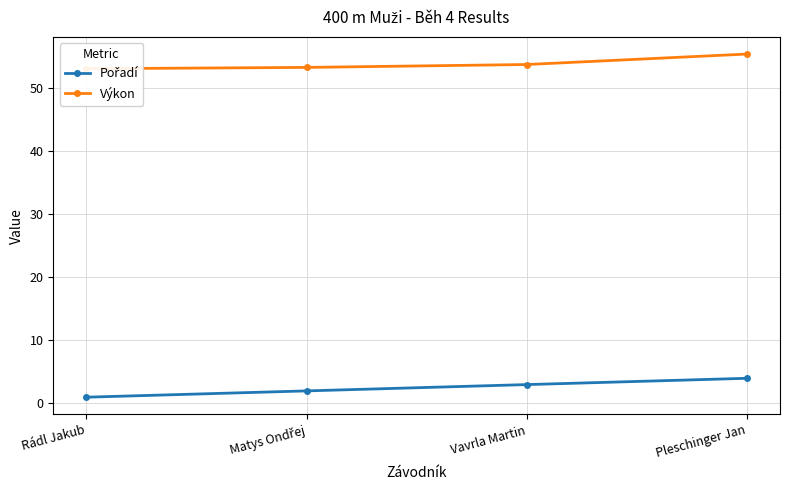

Reading right to left, transcribe all the data shown in this chart.

Pořadí: 4.0	3.0	2.0	1.0
Výkon: 55.5	53.8	53.3	53.1